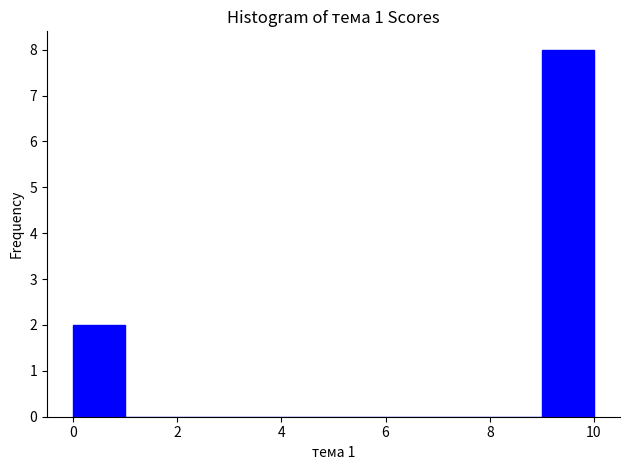

Reading left to right, list every bar in this chart as the range it spans on the x-axis followed by its height. The values are not printed on the chart, so give them approximately, as read against the axis.

0 to 1: 2
1 to 2: 0
2 to 3: 0
3 to 4: 0
4 to 5: 0
5 to 6: 0
6 to 7: 0
7 to 8: 0
8 to 9: 0
9 to 10: 8